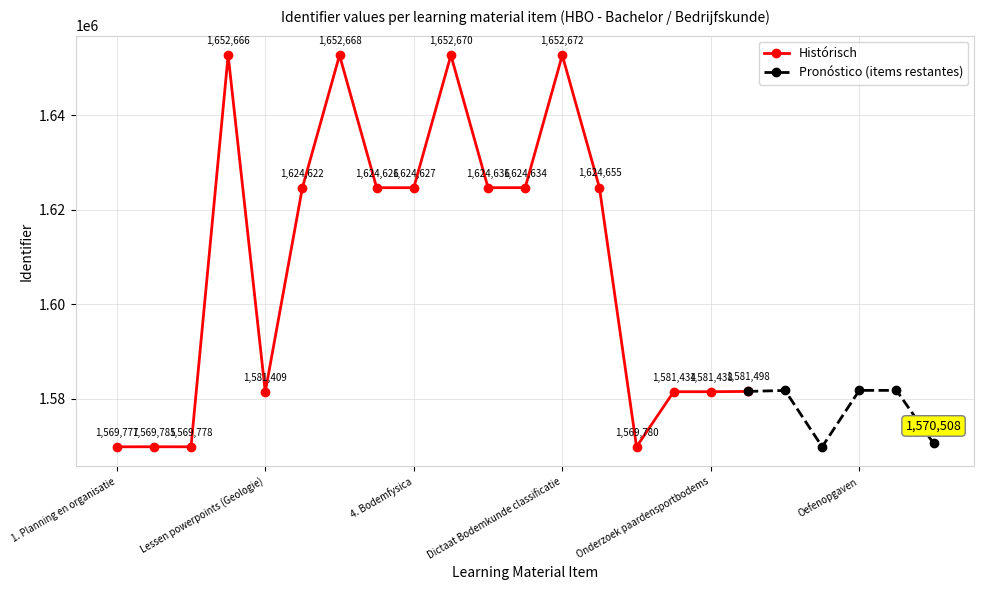

What is the difference between the maximum and minimum values?

82895